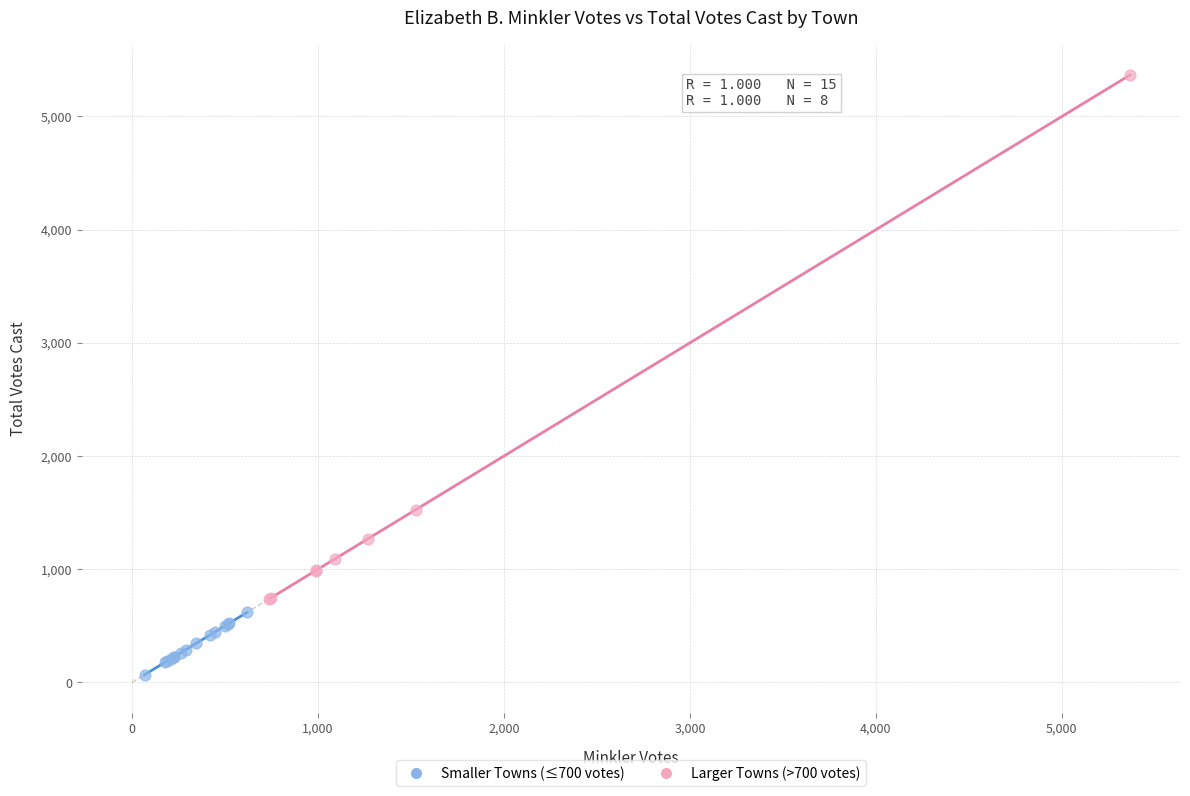

Which series reaches the maximum Y coordinate?

Larger Towns (>700 votes)